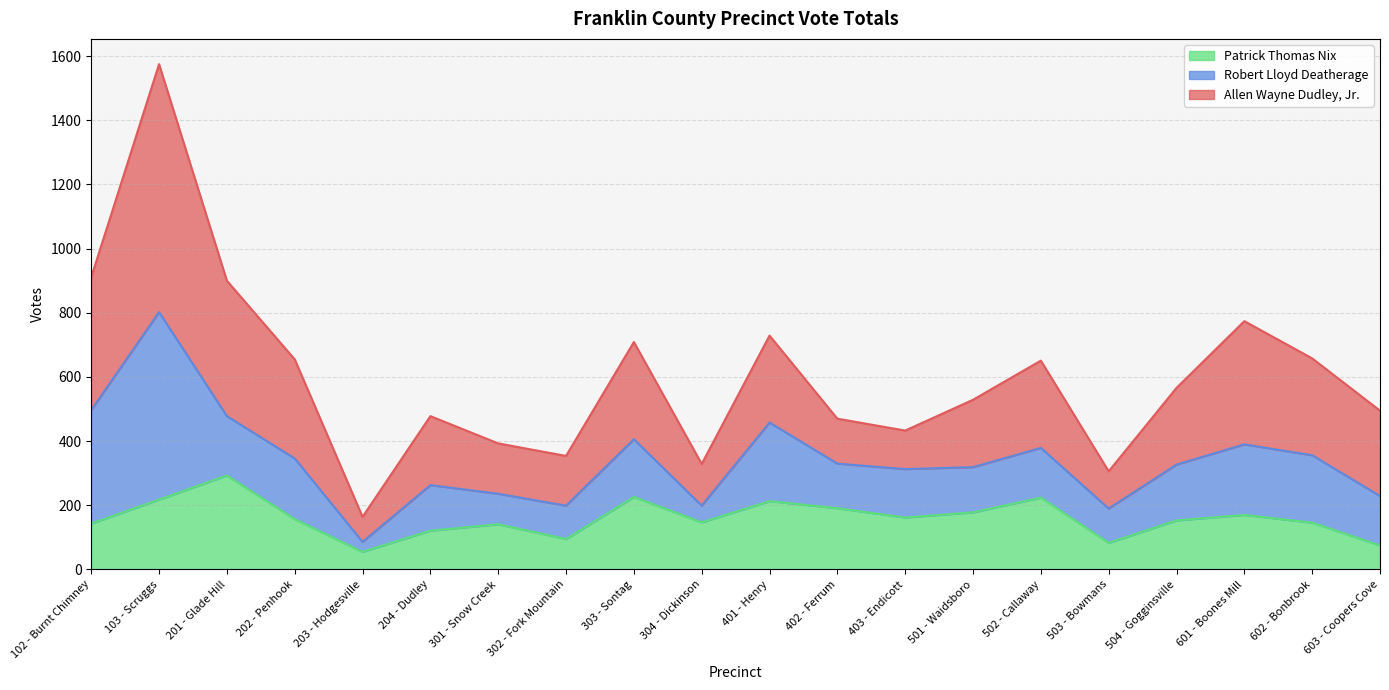

What is the sum of the Patrick Thomas Nix values at 302 - Fork Mountain and 504 - Gogginsville?

248